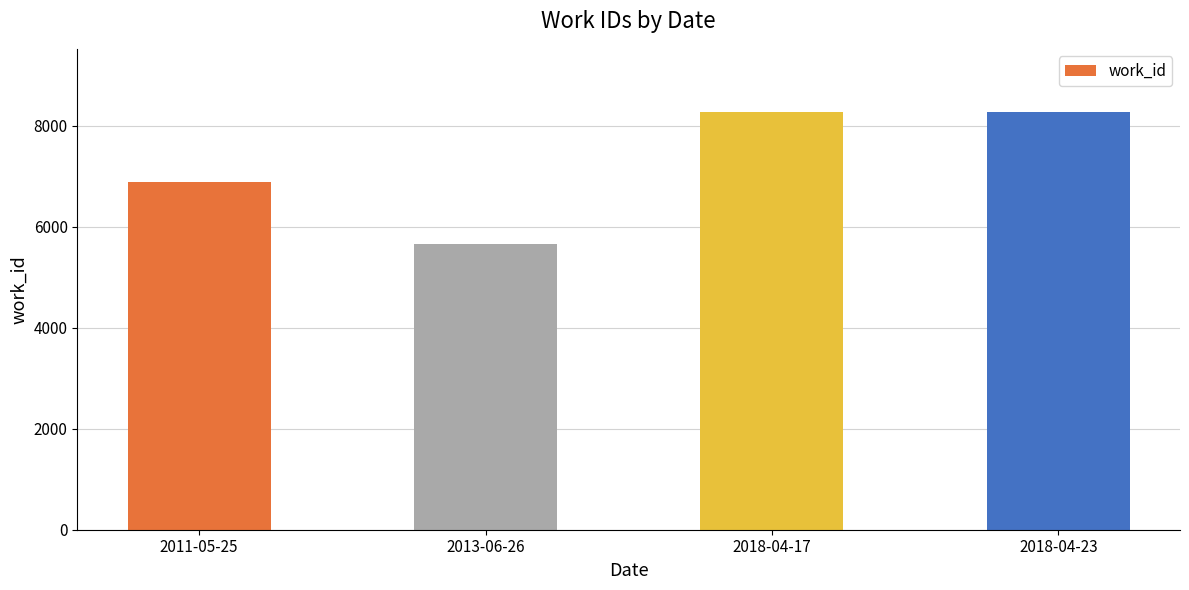

Which category has the lowest value across all series?

2013-06-26